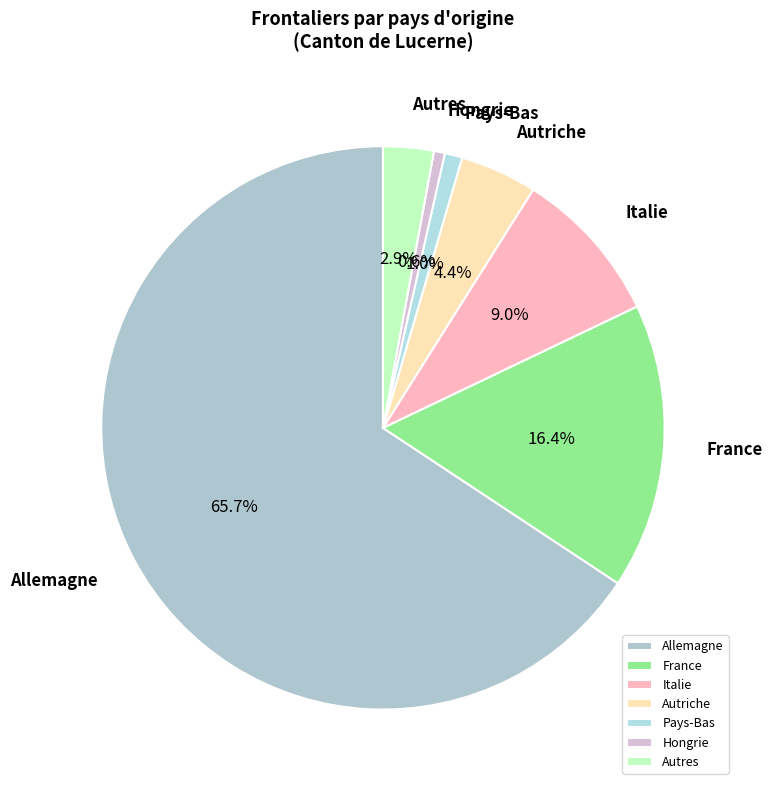

Which has a higher value, Italie or Pays-Bas?

Italie